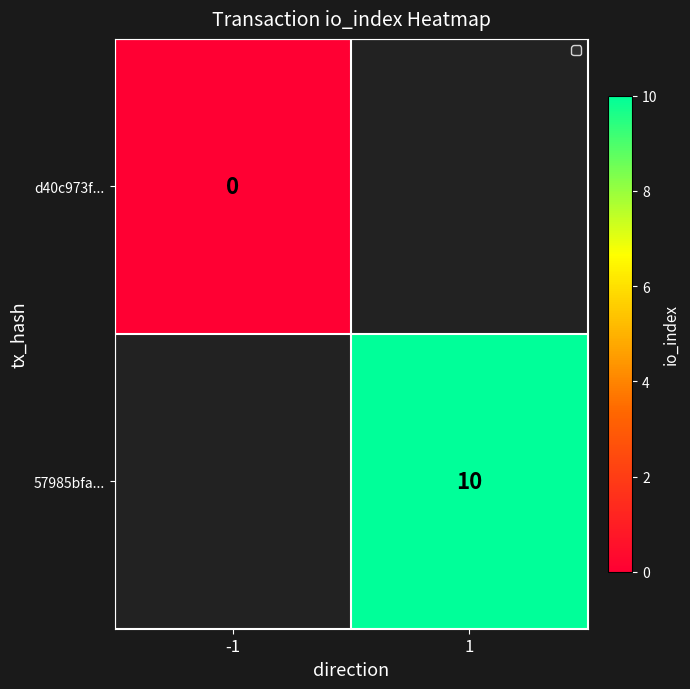

At how many categories does at least one series exceed 6?

1